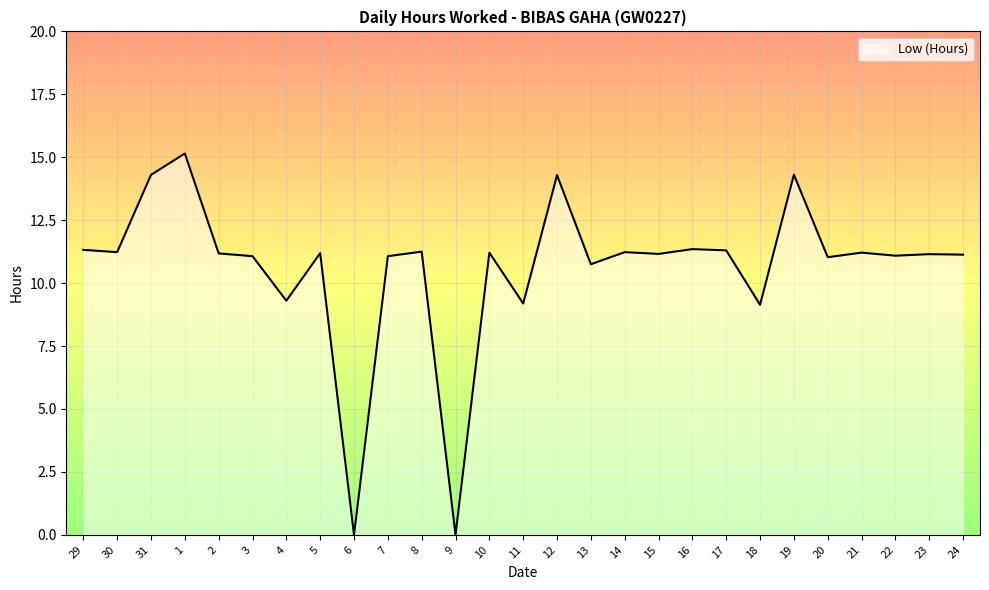

What position from the right is 19?

6